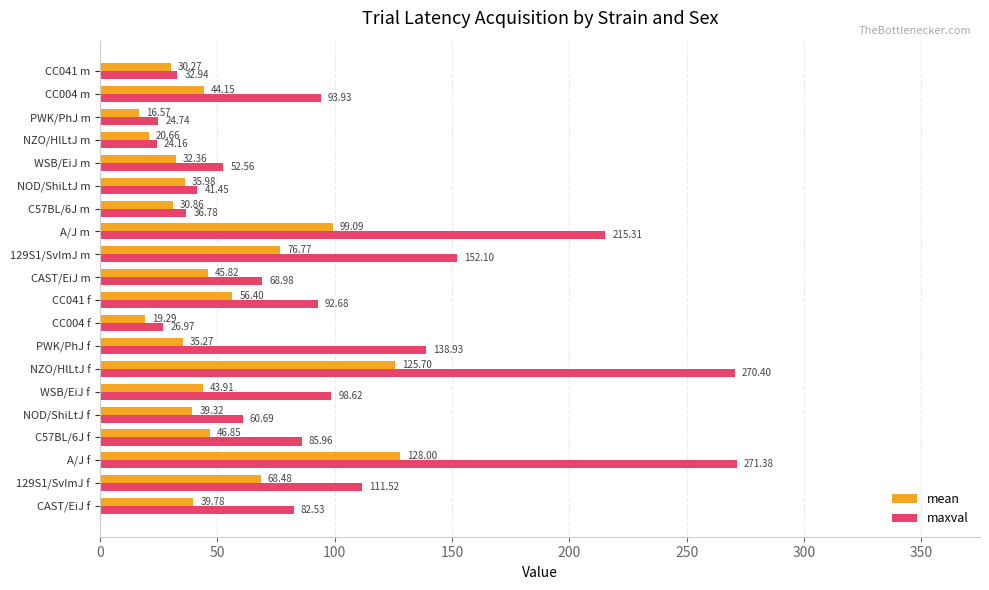

Which series has the largest total across all categories?

maxval